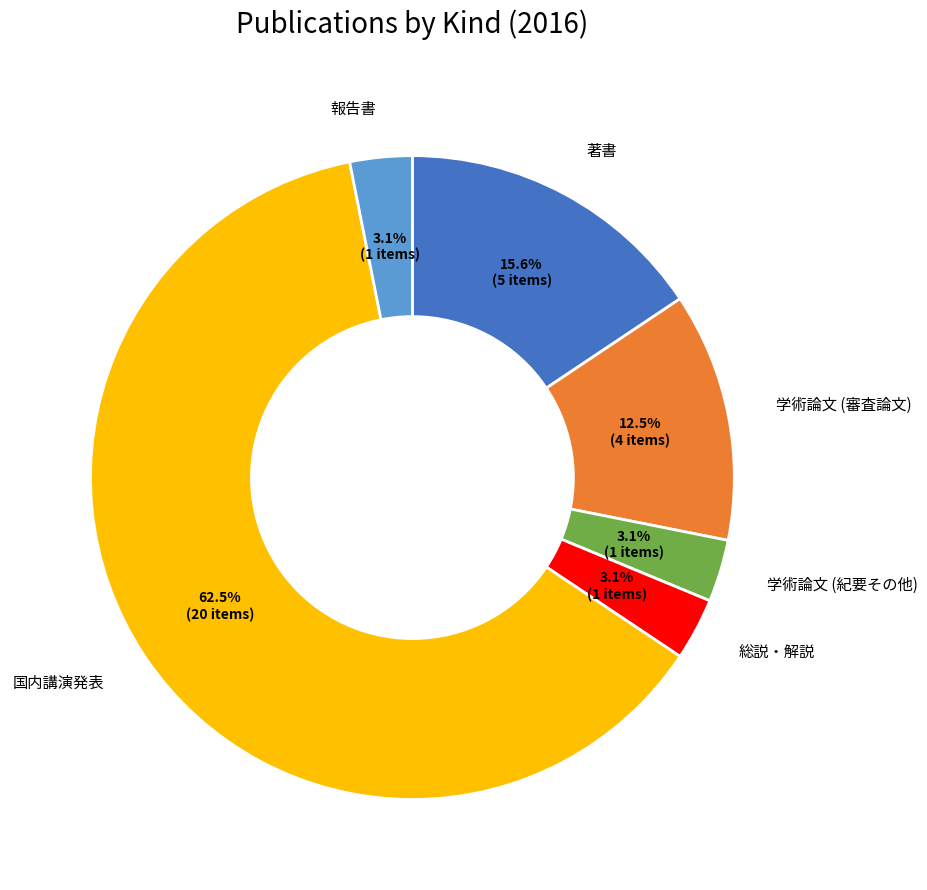

Is the sum of 総説・解説 and 学術論文 (審査論文) greater than half?

No